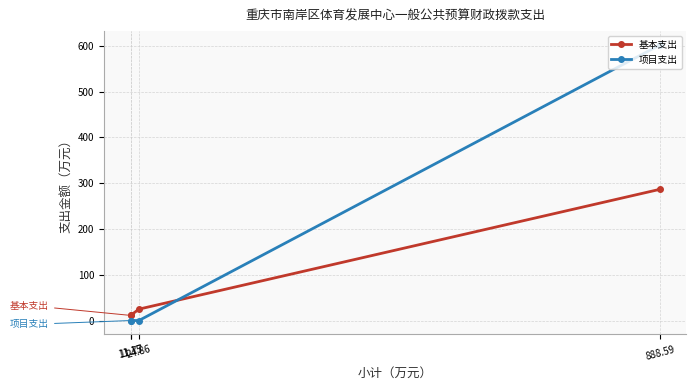

How many lines are shown in the chart?

2